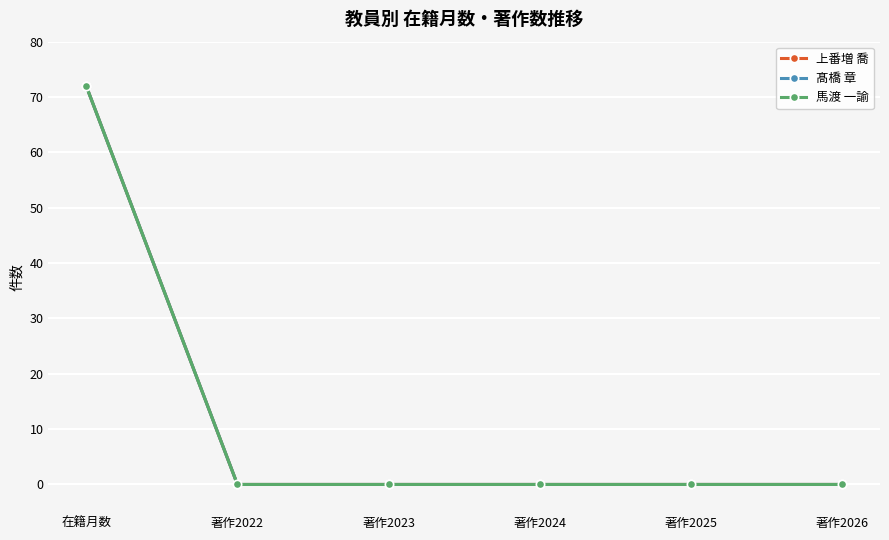

Does the chart have visible grid lines?

Yes